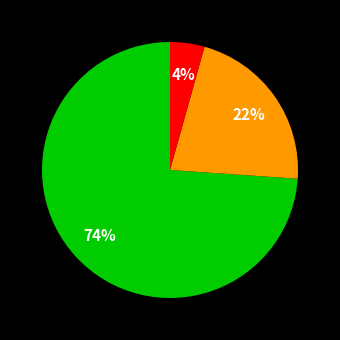

To the nearest percent, what is the difference between the largest and smallest slice percentages?

70%